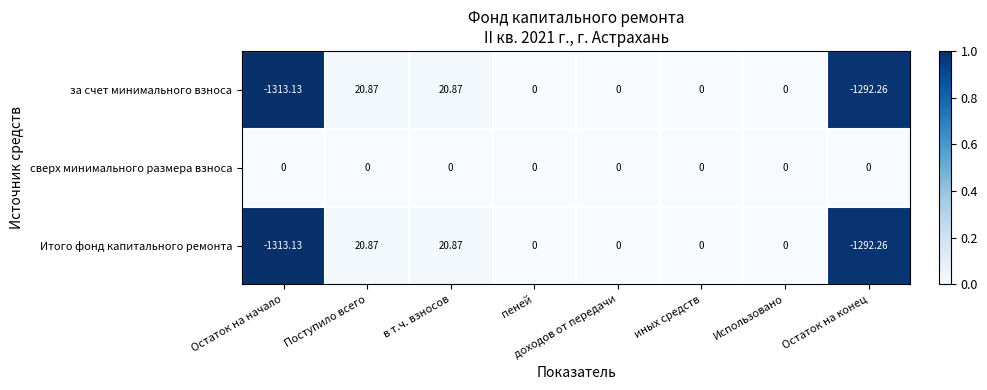

Is the value of сверх минимального размера взноса at Поступило всего greater than the value of Итого фонд капитального ремонта at Поступило всего?

No